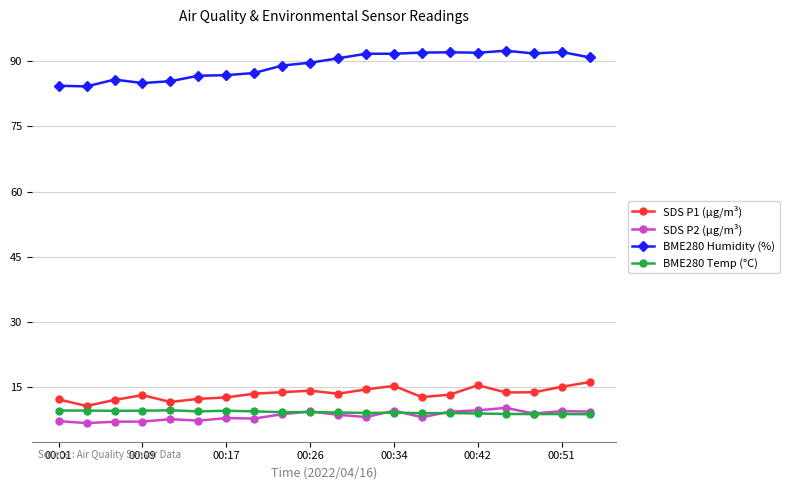

True or false: SDS P1 (µg/m³) has more than 1 interior local peaks.

True